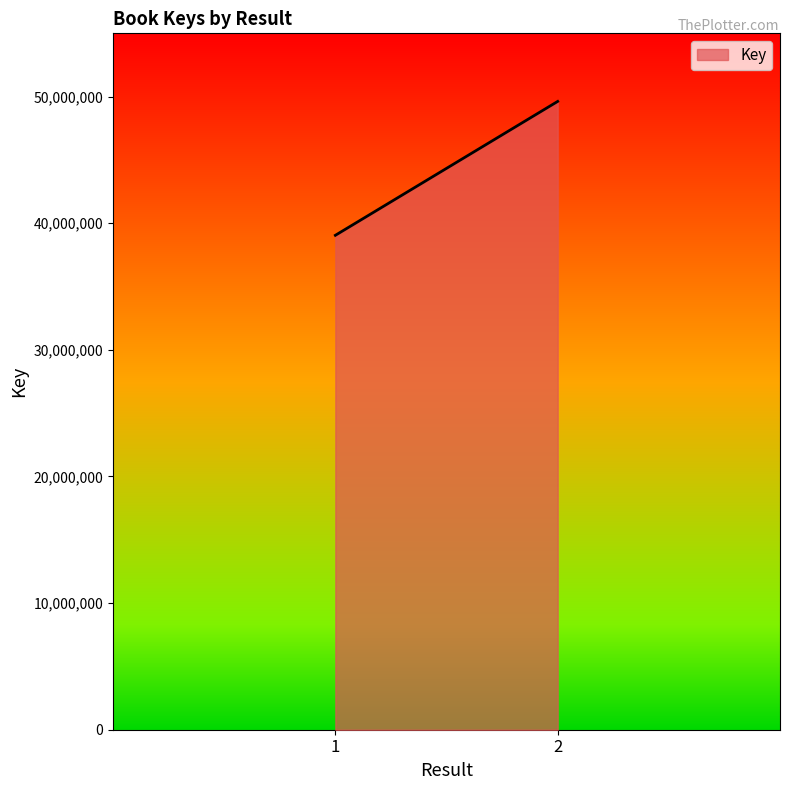

What is the value of the 1st point from the left?

39048722